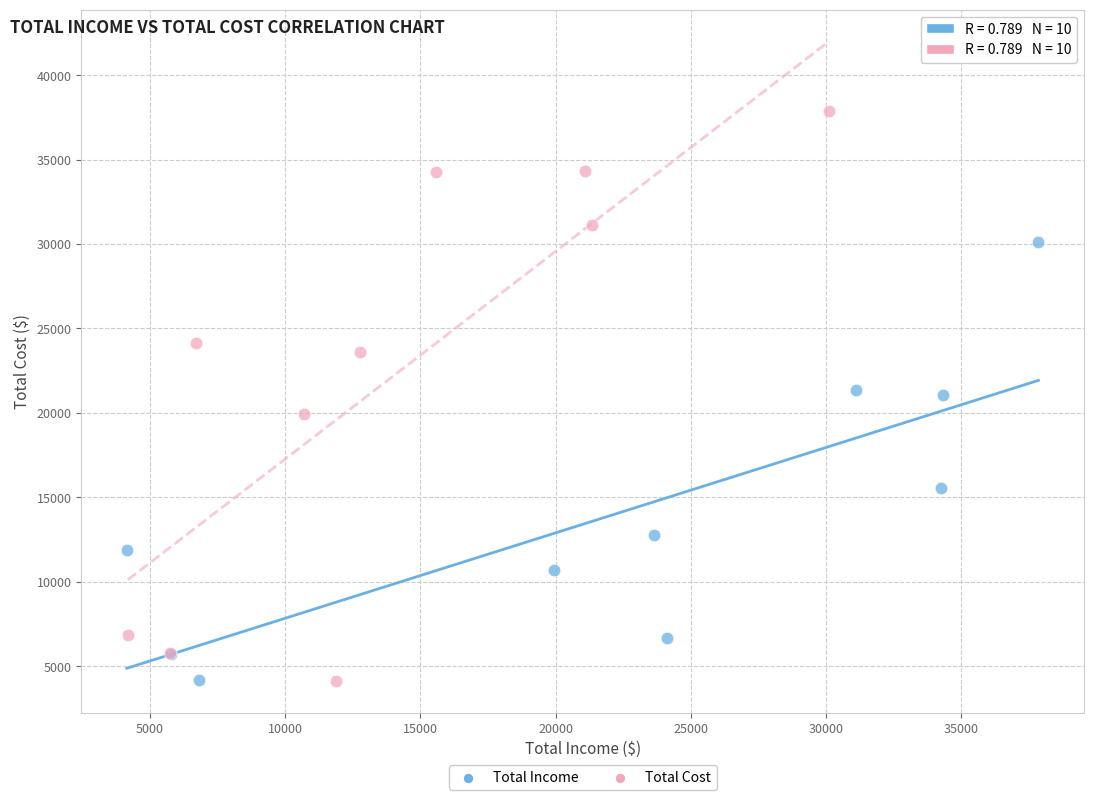

Which series has the widest spread of Y values?

Total Cost